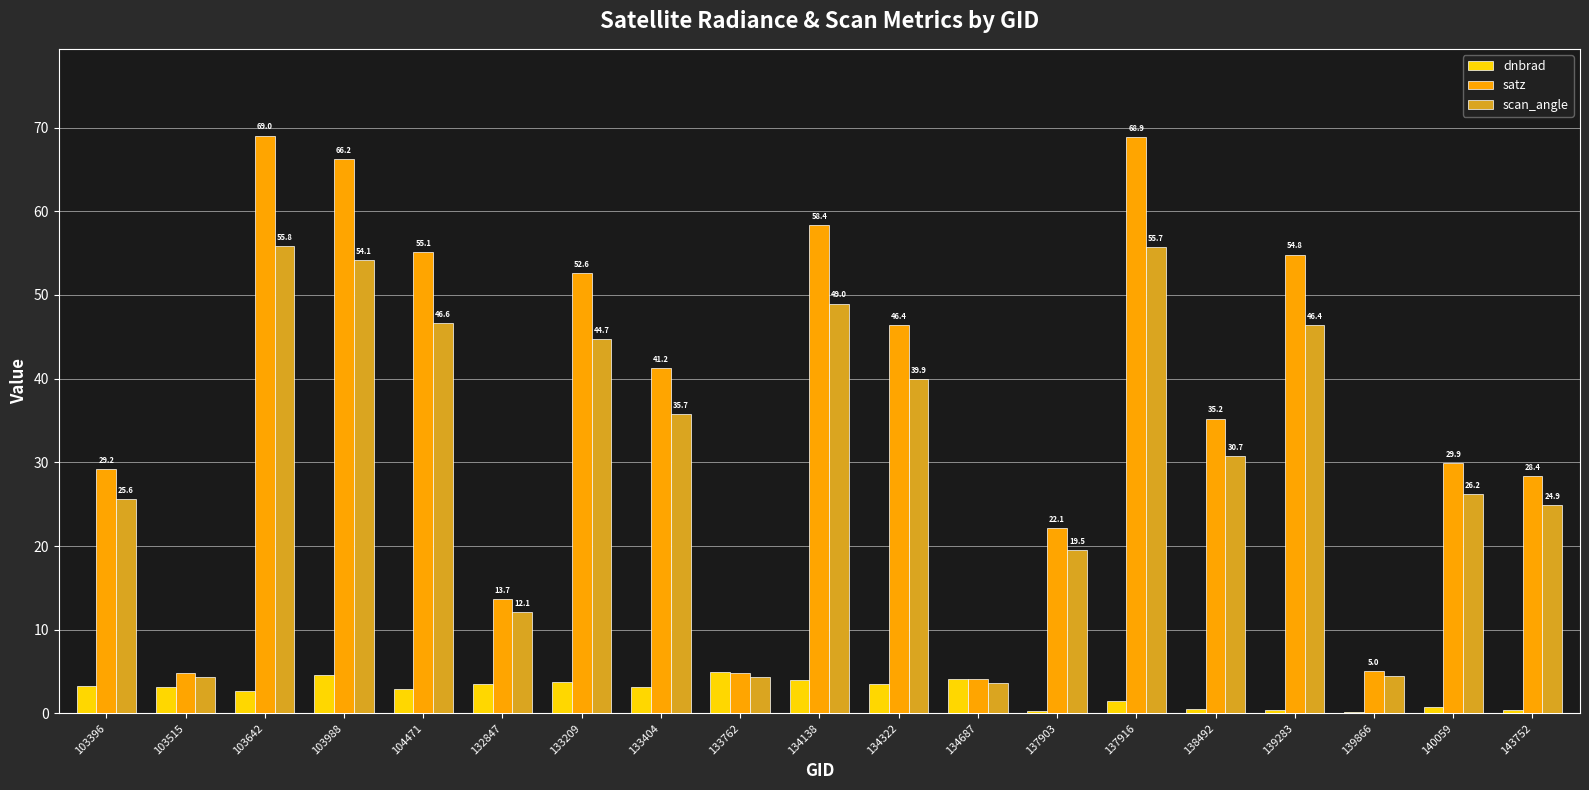

Where is satz nearest to the value 36?

138492